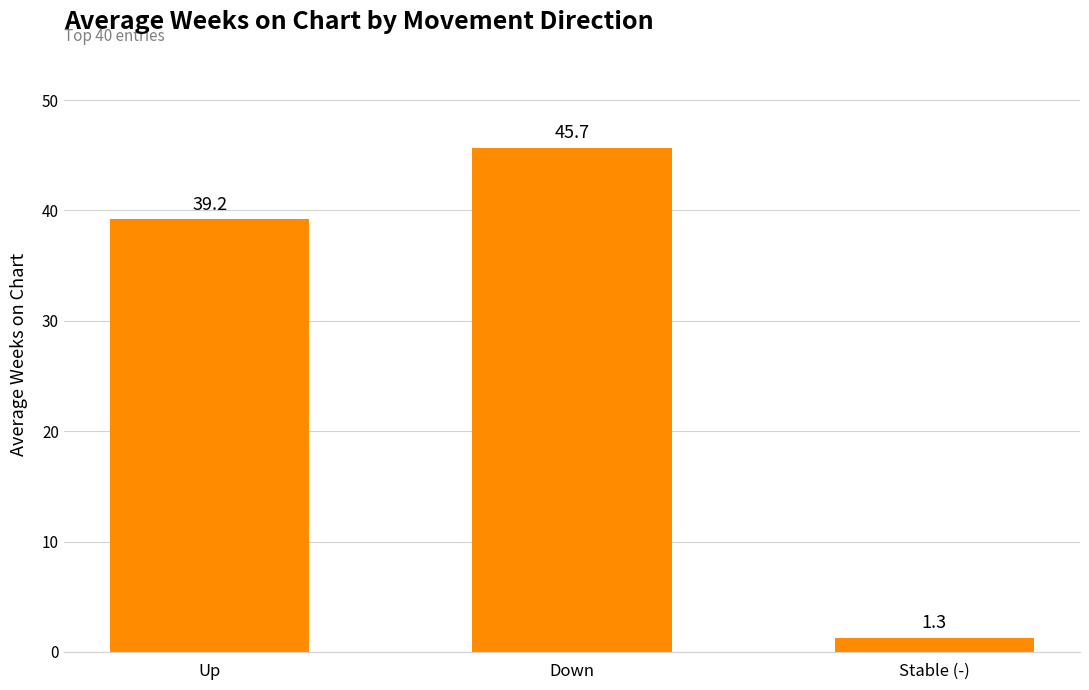

Reading left to right, list all the values displayed in this chart.

Up=39.2	Down=45.7	Stable (-)=1.3